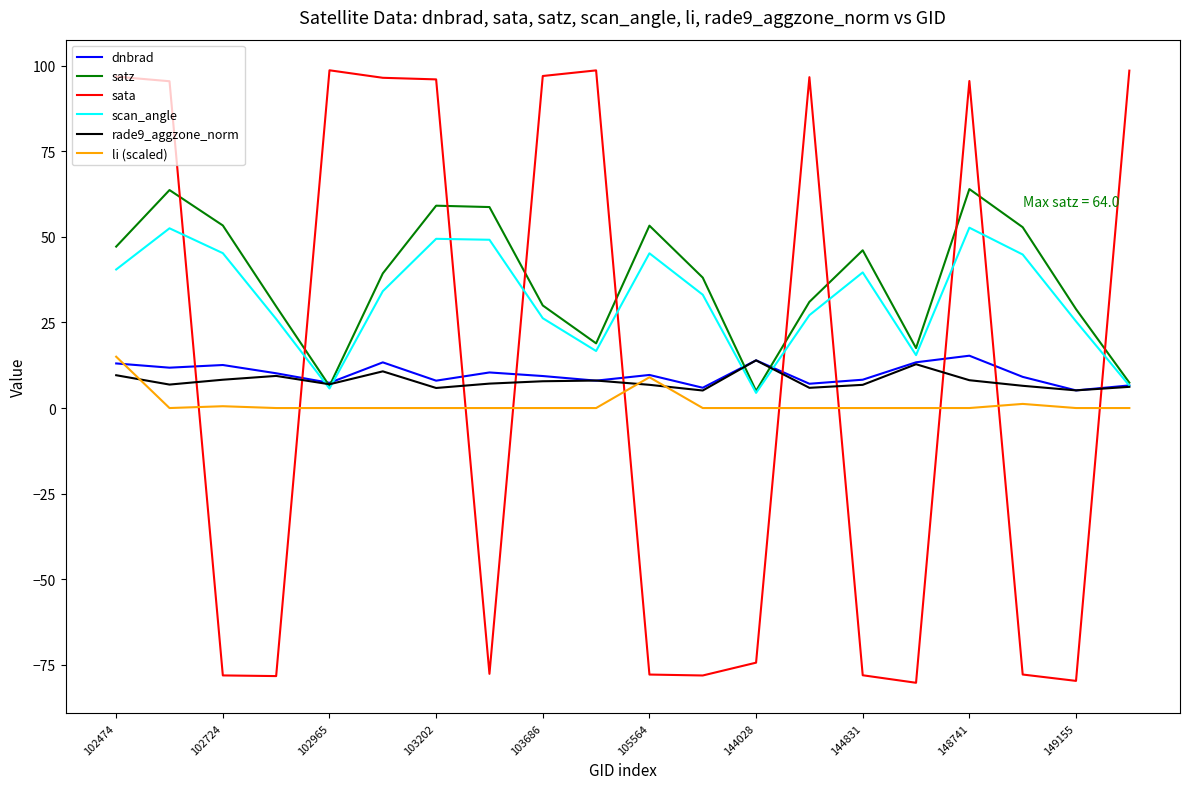

True or false: li (scaled) and scan_angle intersect in this chart.

False